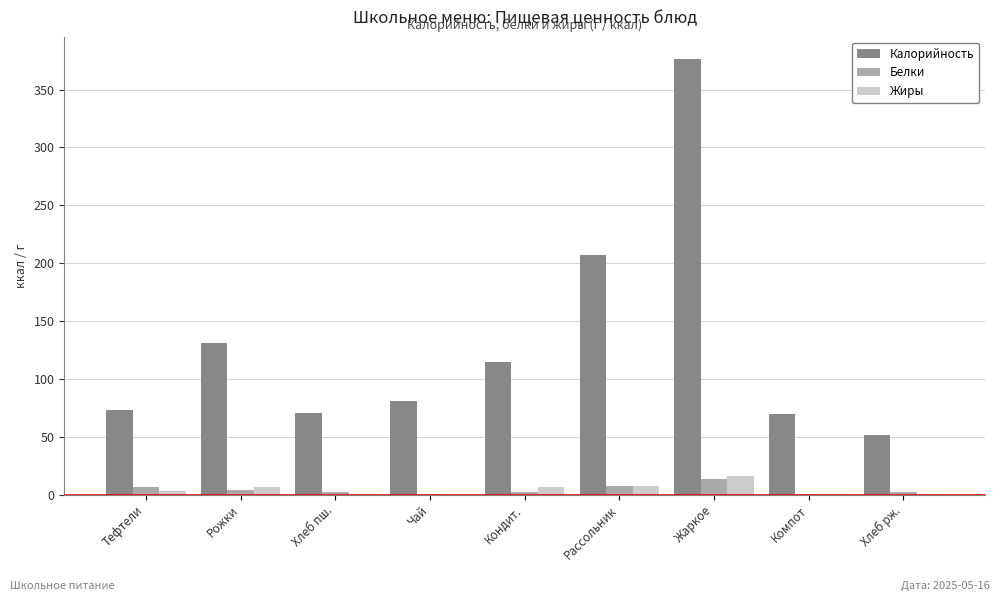

At which label does Калорийность first exceed 81?

Рожки